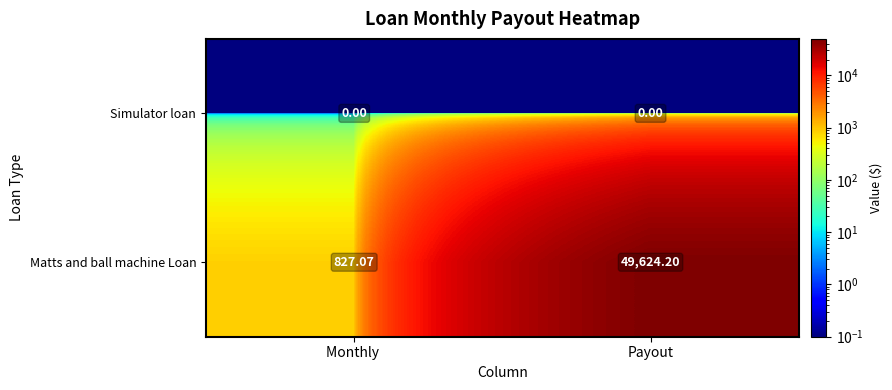

Which label corresponds to the largest value in the chart?

Payout